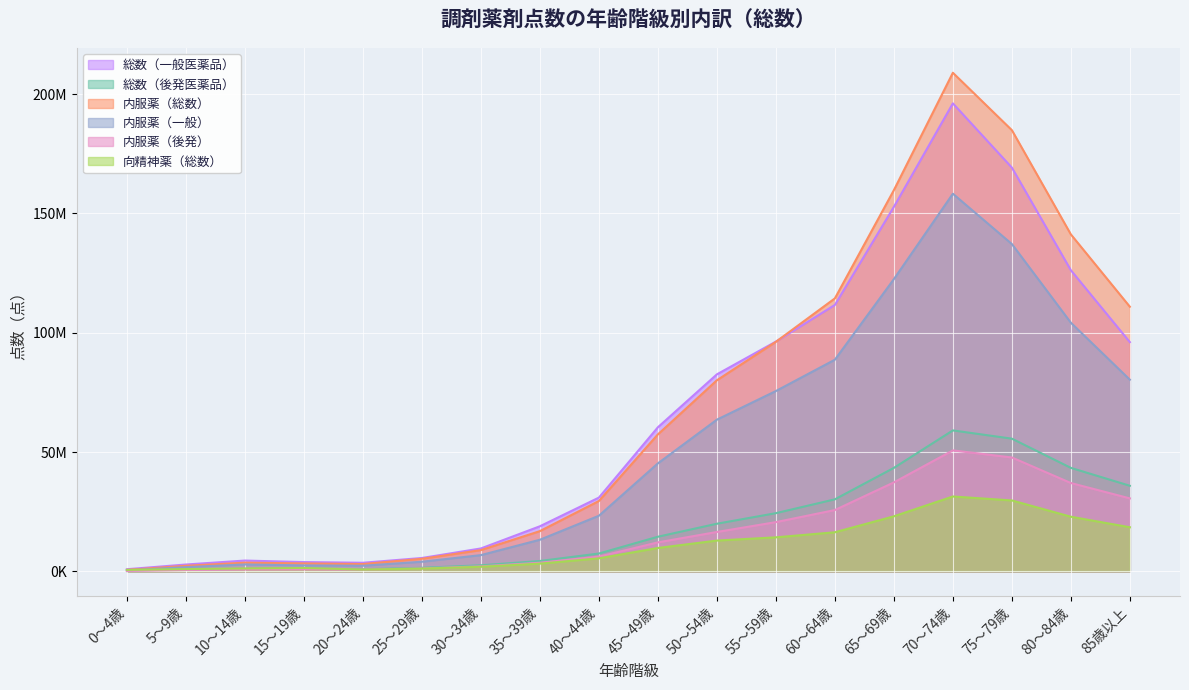

The value of 内服薬（後発） at 80～84歳 is 37023538. True or false?

True